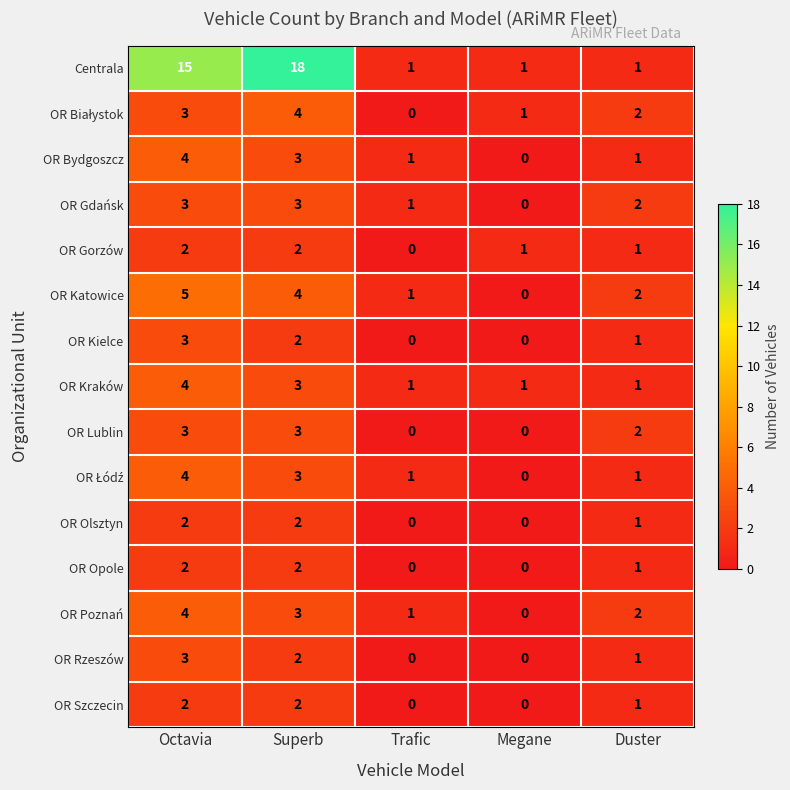

What is the highest value of the OR Gdańsk series?

3